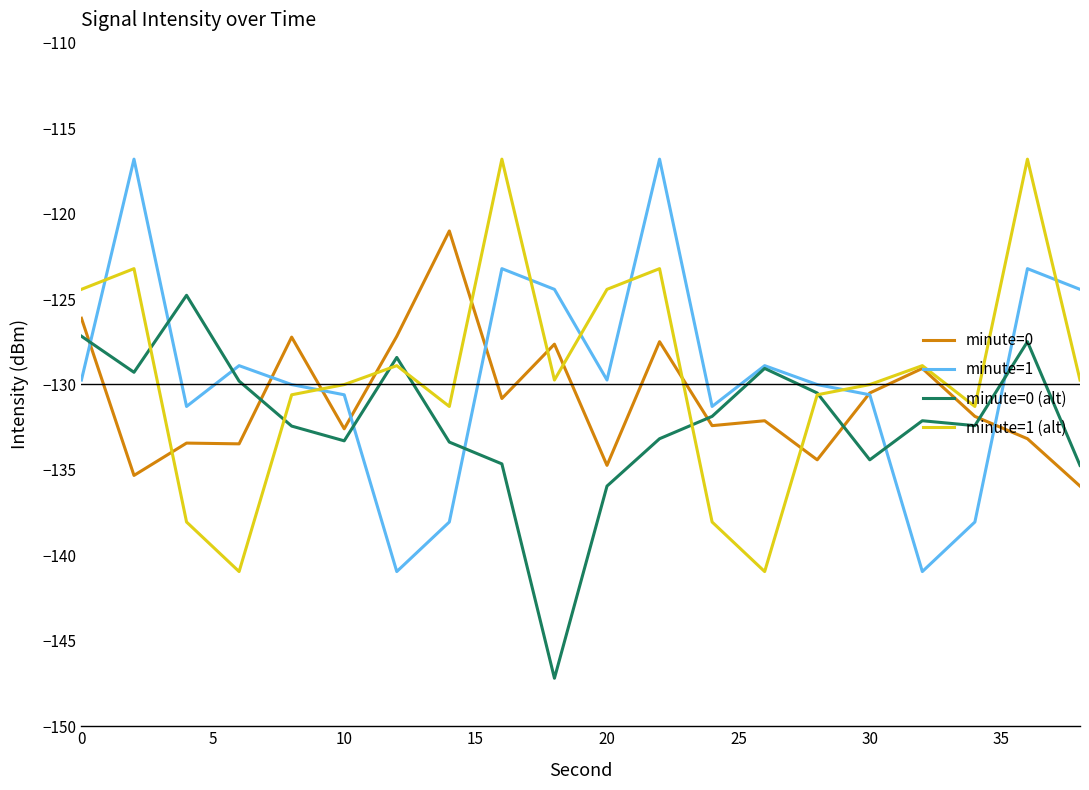

What is the maximum value shown in the chart?

-116.8